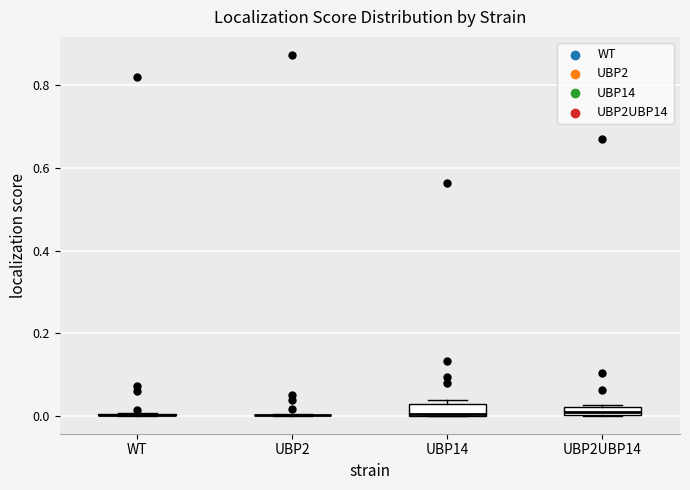

Where is the lower edge of the box for UBP14 on the y-axis? The values are not printed on the chart, so give them approximately, as read against the axis.

0.00